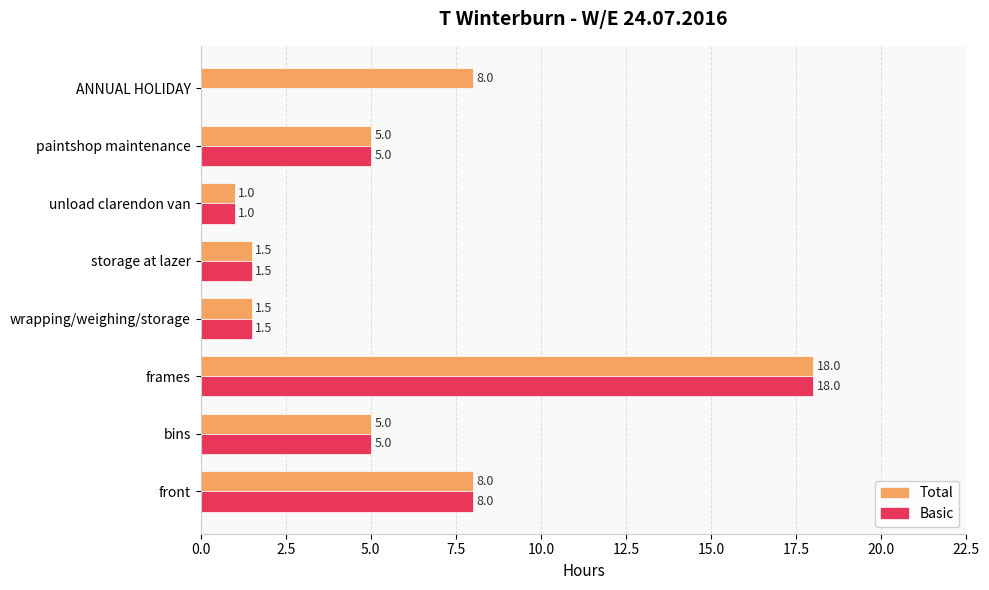

What is the greatest value displayed?

18.0